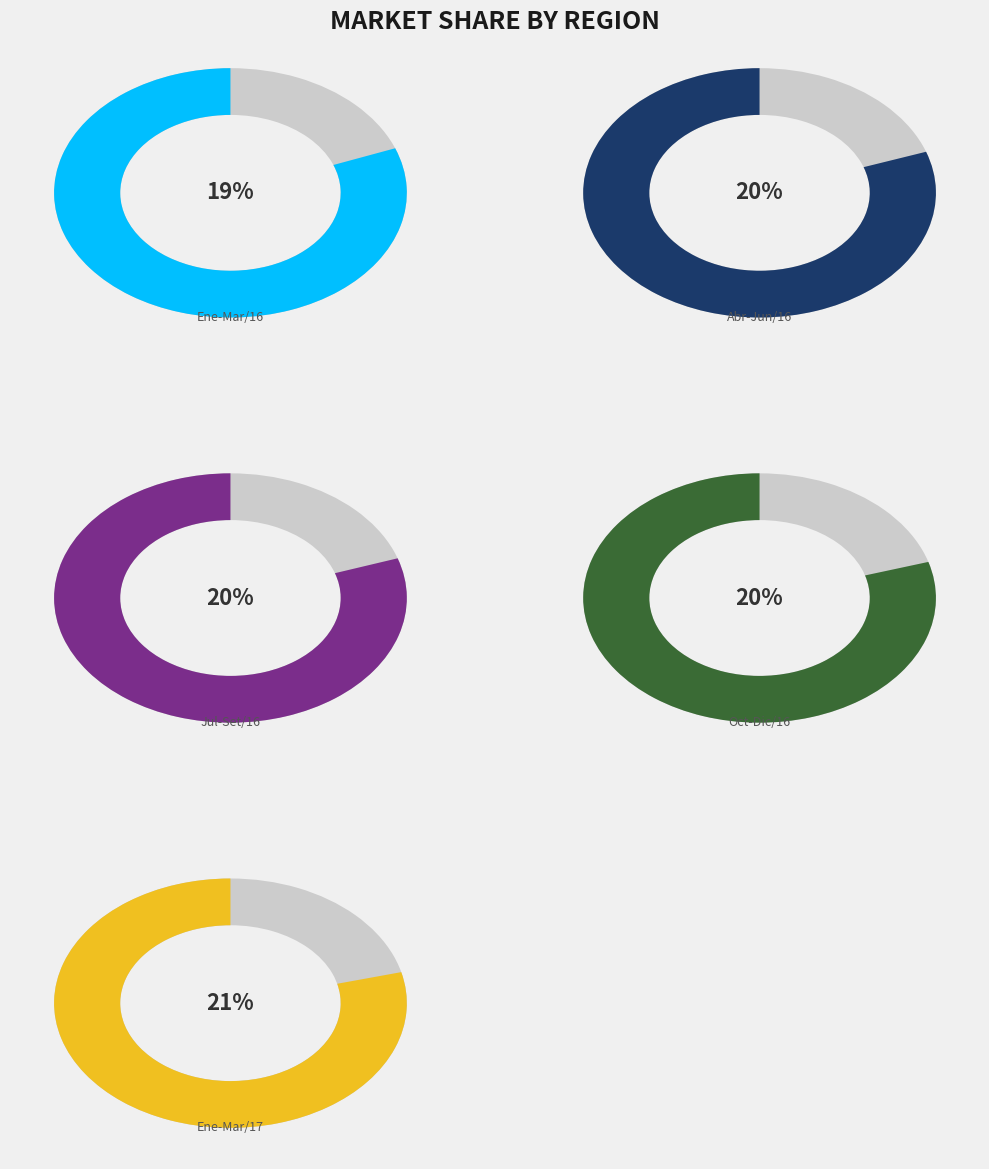

What is the smallest slice in the pie chart?

Enero - Marzo/16